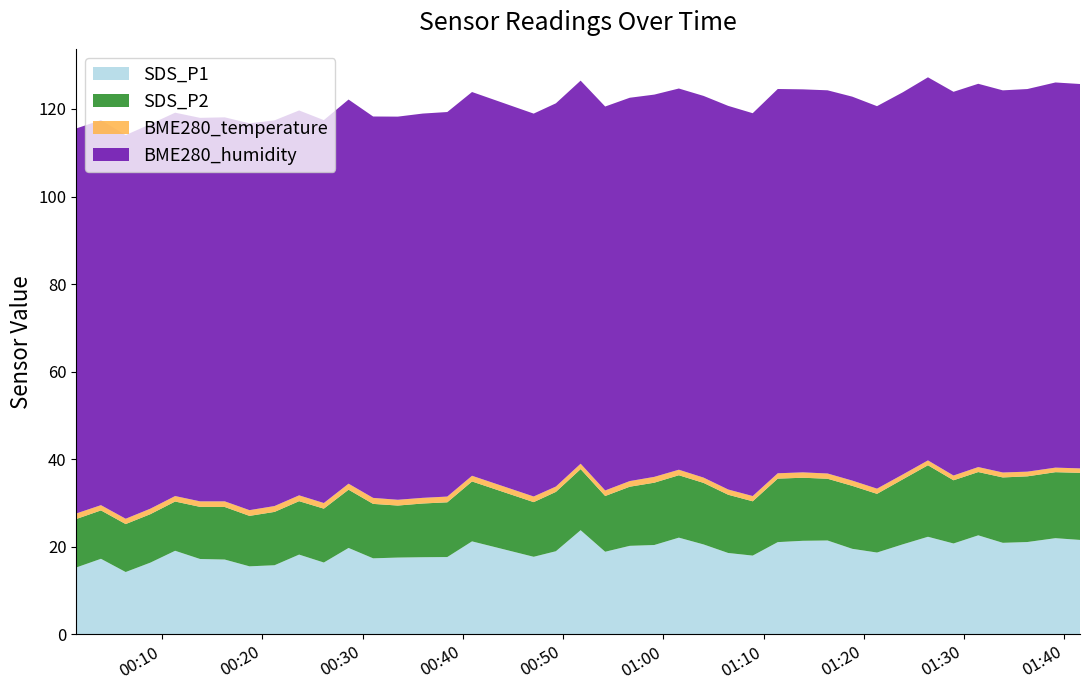

Reading left to right, extract all data points from this chart.

SDS_P1: 2023/01/30 00:01:27=15.3	2023/01/30 00:03:54=17.3	2023/01/30 00:06:22=14.2	2023/01/30 00:08:50=16.4	2023/01/30 00:11:18=19.1	2023/01/30 00:13:47=17.2	2023/01/30 00:16:15=17.1	2023/01/30 00:18:43=15.6	2023/01/30 00:21:13=15.8	2023/01/30 00:23:40=18.2	2023/01/30 00:26:08=16.4	2023/01/30 00:28:36=19.8	2023/01/30 00:31:03=17.4	2023/01/30 00:33:31=17.6	2023/01/30 00:36:00=17.6	2023/01/30 00:38:27=17.7	2023/01/30 00:40:55=21.2	2023/01/30 00:47:04=17.7	2023/01/30 00:49:17=19.0	2023/01/30 00:51:45=23.8	2023/01/30 00:54:12=18.9	2023/01/30 00:56:39=20.2	2023/01/30 00:59:06=20.4	2023/01/30 01:01:33=22.1	2023/01/30 01:04:01=20.6	2023/01/30 01:06:28=18.6	2023/01/30 01:08:55=18.0	2023/01/30 01:11:25=21.1	2023/01/30 01:13:55=21.4	2023/01/30 01:16:23=21.4	2023/01/30 01:18:51=19.6	2023/01/30 01:21:19=18.7	2023/01/30 01:23:54=20.6	2023/01/30 01:26:24=22.3	2023/01/30 01:28:57=20.8	2023/01/30 01:31:25=22.6	2023/01/30 01:33:52=20.9	2023/01/30 01:36:19=21.1	2023/01/30 01:39:07=22.0	2023/01/30 01:41:34=21.6
SDS_P2: 2023/01/30 00:01:27=11.1	2023/01/30 00:03:54=11.1	2023/01/30 00:06:22=10.9	2023/01/30 00:08:50=11.1	2023/01/30 00:11:18=11.2	2023/01/30 00:13:47=11.9	2023/01/30 00:16:15=12.0	2023/01/30 00:18:43=11.5	2023/01/30 00:21:13=12.2	2023/01/30 00:23:40=12.2	2023/01/30 00:26:08=12.3	2023/01/30 00:28:36=13.3	2023/01/30 00:31:03=12.4	2023/01/30 00:33:31=11.9	2023/01/30 00:36:00=12.3	2023/01/30 00:38:27=12.5	2023/01/30 00:40:55=13.7	2023/01/30 00:47:04=12.5	2023/01/30 00:49:17=13.6	2023/01/30 00:51:45=13.9	2023/01/30 00:54:12=12.7	2023/01/30 00:56:39=13.5	2023/01/30 00:59:06=14.2	2023/01/30 01:01:33=14.2	2023/01/30 01:04:01=14.1	2023/01/30 01:06:28=13.3	2023/01/30 01:08:55=12.4	2023/01/30 01:11:25=14.5	2023/01/30 01:13:55=14.4	2023/01/30 01:16:23=14.1	2023/01/30 01:18:51=14.4	2023/01/30 01:21:19=13.4	2023/01/30 01:23:54=14.8	2023/01/30 01:26:24=16.3	2023/01/30 01:28:57=14.4	2023/01/30 01:31:25=14.4	2023/01/30 01:33:52=14.9	2023/01/30 01:36:19=15.0	2023/01/30 01:39:07=15.1	2023/01/30 01:41:34=15.3
BME280_temperature: 2023/01/30 00:01:27=1.3	2023/01/30 00:03:54=1.2	2023/01/30 00:06:22=1.2	2023/01/30 00:08:50=1.2	2023/01/30 00:11:18=1.2	2023/01/30 00:13:47=1.3	2023/01/30 00:16:15=1.3	2023/01/30 00:18:43=1.3	2023/01/30 00:21:13=1.3	2023/01/30 00:23:40=1.3	2023/01/30 00:26:08=1.3	2023/01/30 00:28:36=1.4	2023/01/30 00:31:03=1.4	2023/01/30 00:33:31=1.3	2023/01/30 00:36:00=1.3	2023/01/30 00:38:27=1.3	2023/01/30 00:40:55=1.3	2023/01/30 00:47:04=1.3	2023/01/30 00:49:17=1.2	2023/01/30 00:51:45=1.2	2023/01/30 00:54:12=1.3	2023/01/30 00:56:39=1.3	2023/01/30 00:59:06=1.3	2023/01/30 01:01:33=1.3	2023/01/30 01:04:01=1.2	2023/01/30 01:06:28=1.2	2023/01/30 01:08:55=1.2	2023/01/30 01:11:25=1.2	2023/01/30 01:13:55=1.2	2023/01/30 01:16:23=1.2	2023/01/30 01:18:51=1.2	2023/01/30 01:21:19=1.2	2023/01/30 01:23:54=1.1	2023/01/30 01:26:24=1.1	2023/01/30 01:28:57=1.1	2023/01/30 01:31:25=1.1	2023/01/30 01:33:52=1.1	2023/01/30 01:36:19=1.1	2023/01/30 01:39:07=1.0	2023/01/30 01:41:34=1.0
BME280_humidity: 2023/01/30 00:01:27=87.9	2023/01/30 00:03:54=87.9	2023/01/30 00:06:22=87.6	2023/01/30 00:08:50=87.8	2023/01/30 00:11:18=87.5	2023/01/30 00:13:47=87.6	2023/01/30 00:16:15=87.7	2023/01/30 00:18:43=88.3	2023/01/30 00:21:13=88.1	2023/01/30 00:23:40=87.9	2023/01/30 00:26:08=87.4	2023/01/30 00:28:36=87.7	2023/01/30 00:31:03=87.1	2023/01/30 00:33:31=87.5	2023/01/30 00:36:00=87.8	2023/01/30 00:38:27=87.8	2023/01/30 00:40:55=87.6	2023/01/30 00:47:04=87.4	2023/01/30 00:49:17=87.5	2023/01/30 00:51:45=87.5	2023/01/30 00:54:12=87.7	2023/01/30 00:56:39=87.5	2023/01/30 00:59:06=87.3	2023/01/30 01:01:33=87.0	2023/01/30 01:04:01=87.2	2023/01/30 01:06:28=87.6	2023/01/30 01:08:55=87.4	2023/01/30 01:11:25=87.8	2023/01/30 01:13:55=87.5	2023/01/30 01:16:23=87.5	2023/01/30 01:18:51=87.7	2023/01/30 01:21:19=87.3	2023/01/30 01:23:54=87.3	2023/01/30 01:26:24=87.5	2023/01/30 01:28:57=87.6	2023/01/30 01:31:25=87.5	2023/01/30 01:33:52=87.3	2023/01/30 01:36:19=87.4	2023/01/30 01:39:07=88.0	2023/01/30 01:41:34=87.8